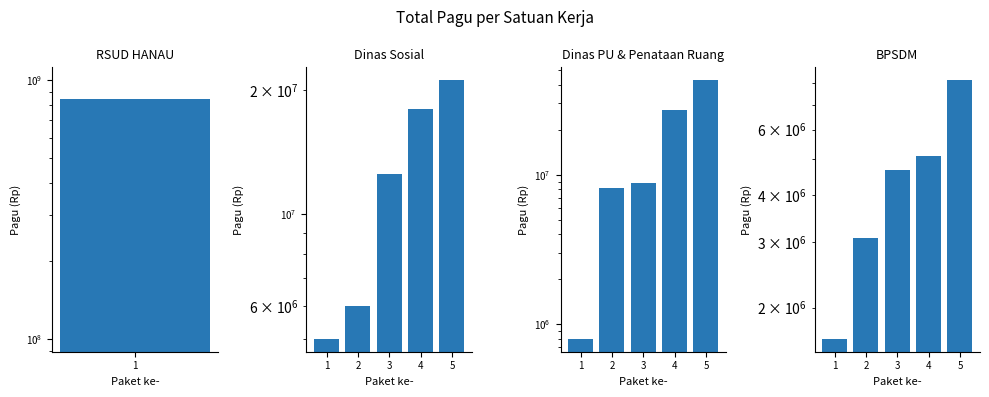

What is the minimum value for Dinas Pekerjaan Umum dan Penataan Ruang?

800000